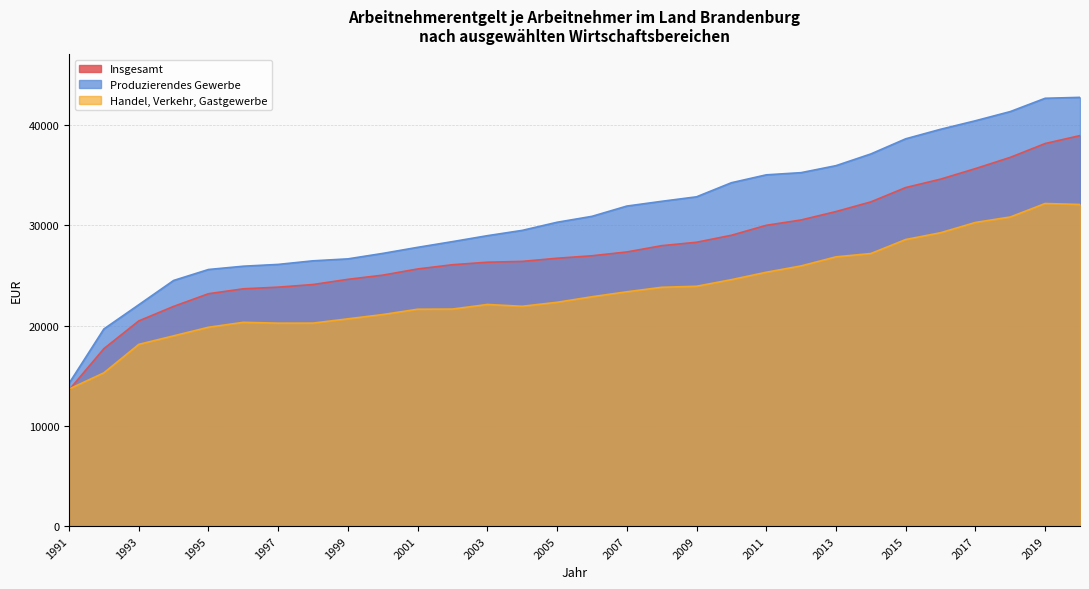

Which category has the highest value across all series?

2020